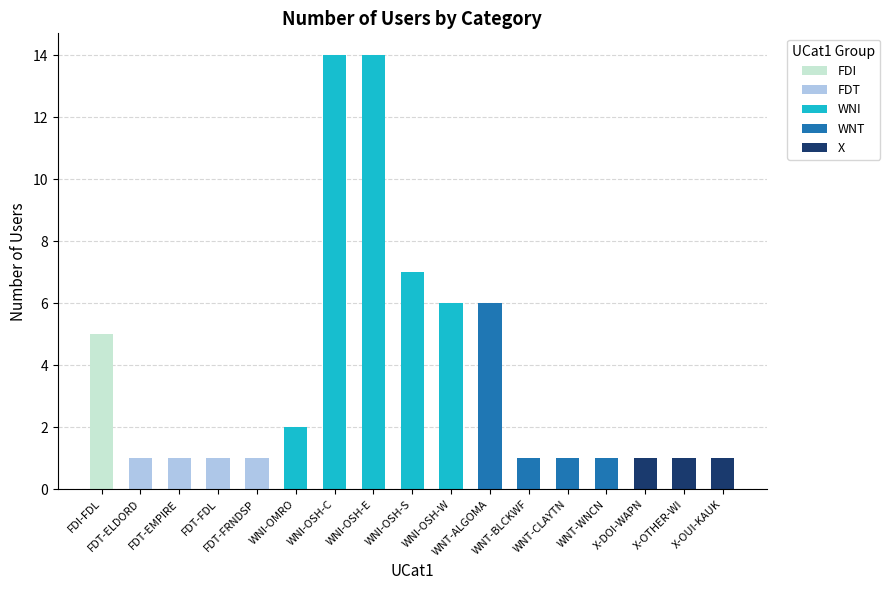

What is the average value?

4